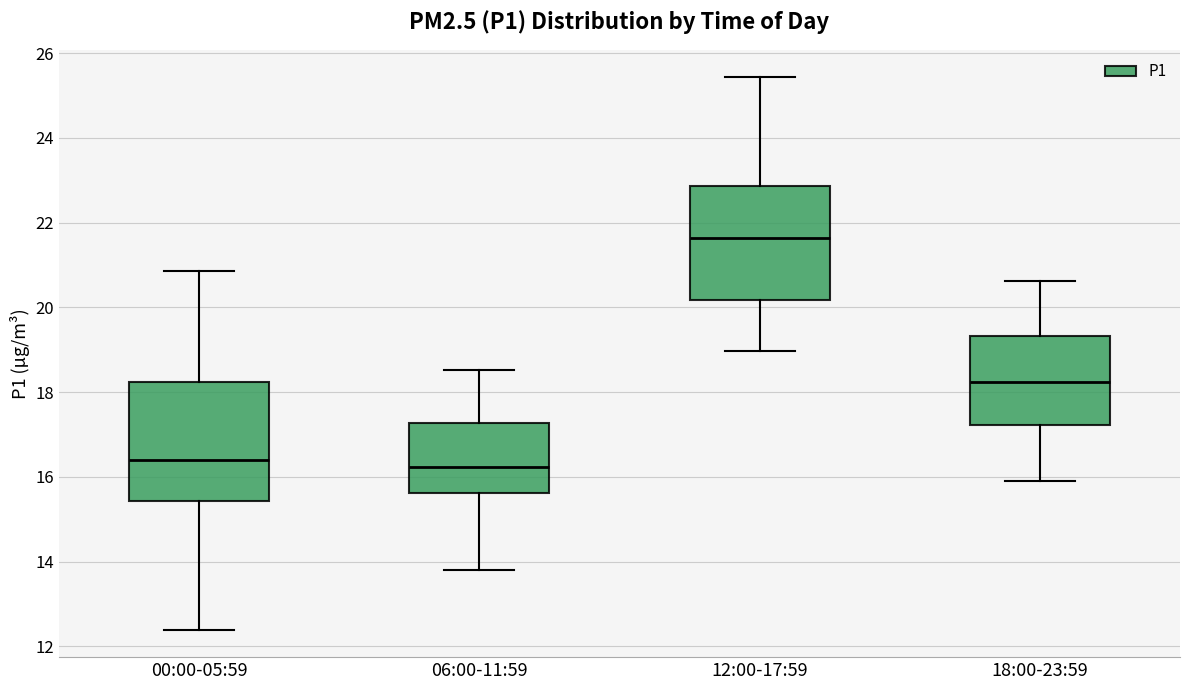

Which box has the highest median line?

12:00-17:59